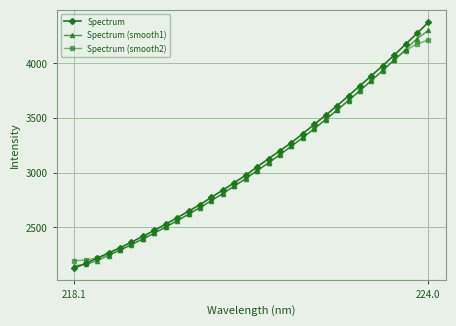

What is the value of the Spectrum point at the 26th from the left?

3795.7